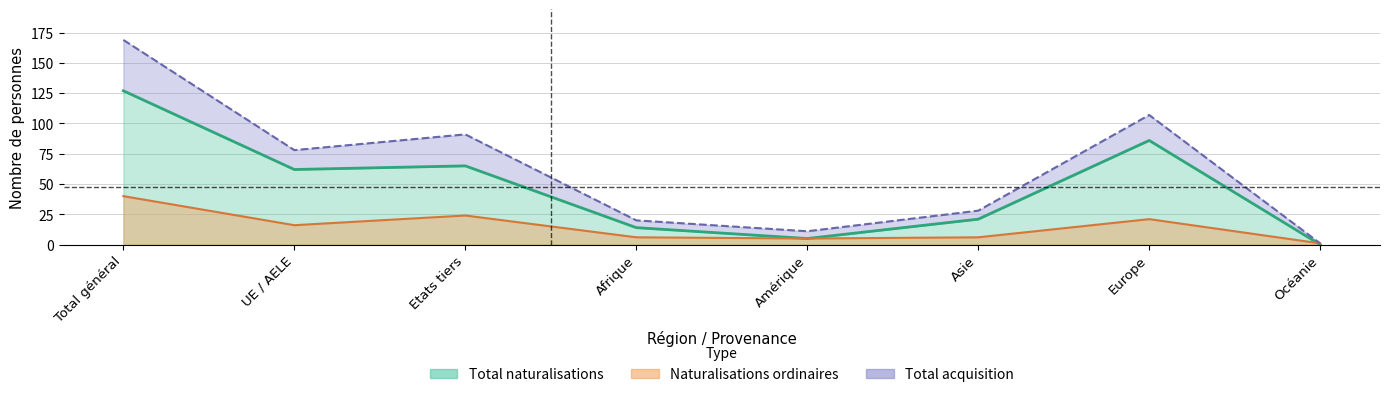

Rank the series by their maximum value, from highest to lowest.

Total_acquisition, Total_naturalisations, Naturalisations_ordinaires